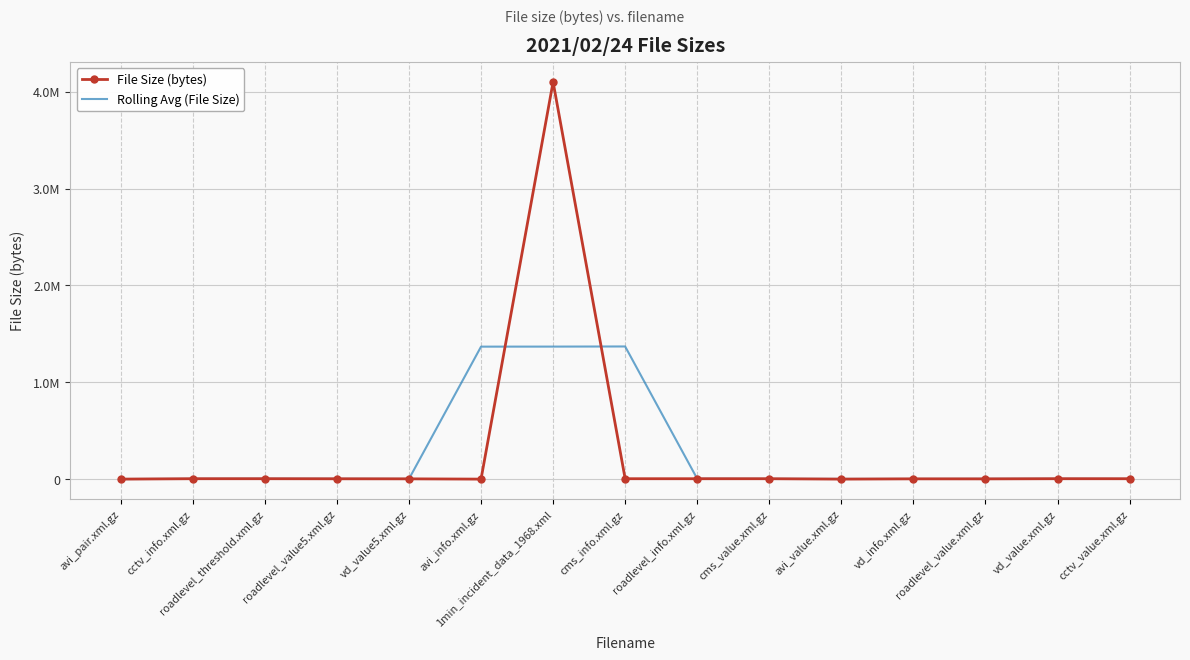

At which label is File Size (bytes) closest to 2051082?

cms_info.xml.gz